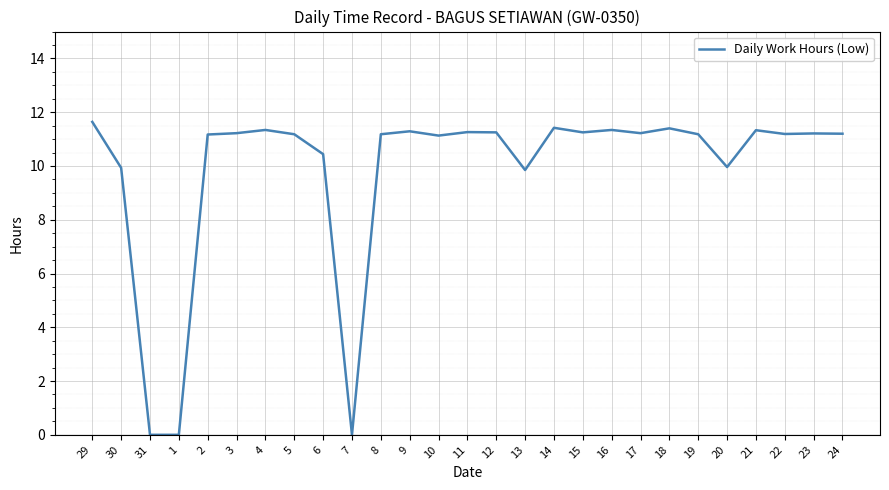

How many lines are shown in the chart?

1